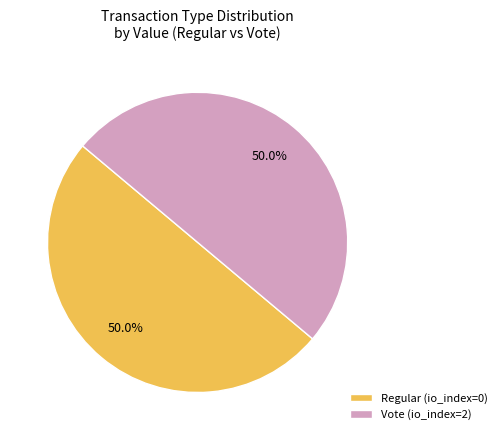

To the nearest percent, what is the difference between the Regular and Vote slice percentages?

0%